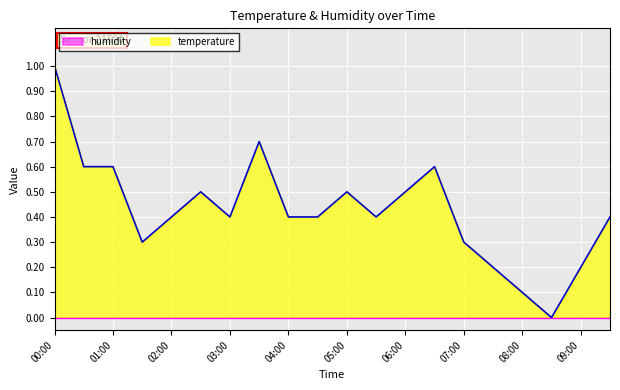

What is the label of the 9th point from the right?

05:30